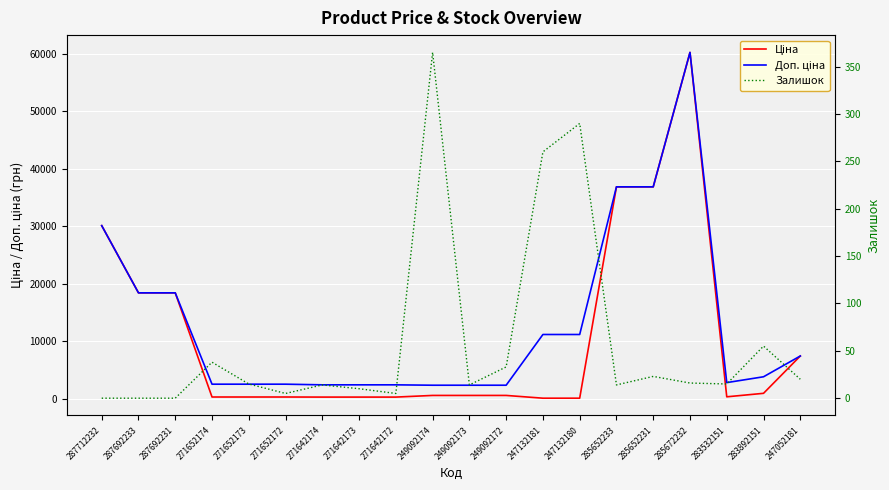

How many data points does each series have?

20